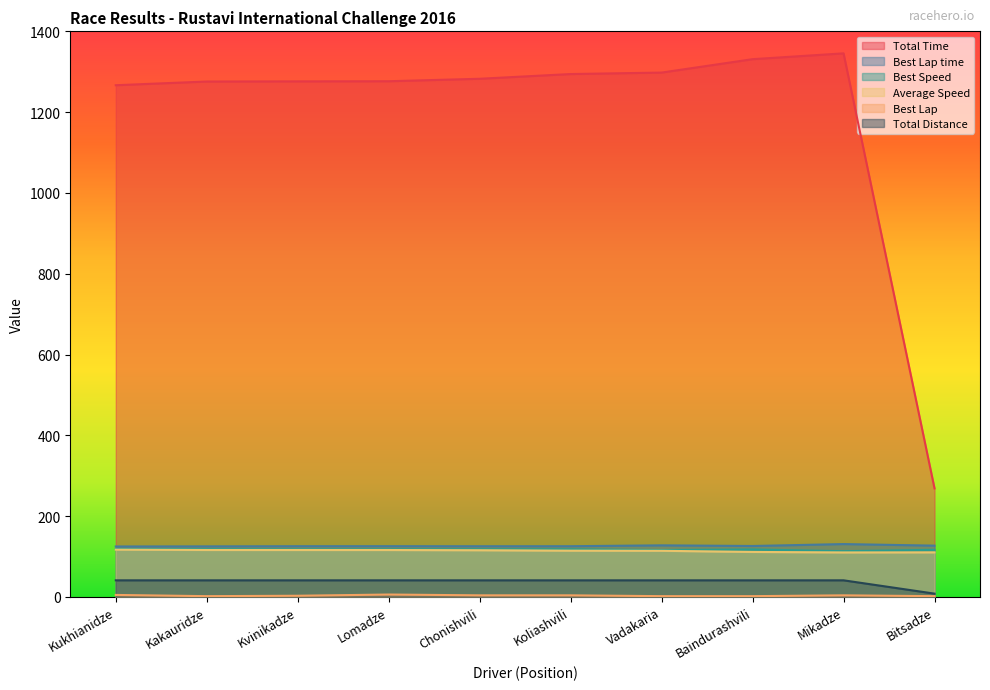

Reading right to left, transcribe all the data shown in this chart.

Total Time: 268.7	1345.5	1331.1	1297.9	1294.3	1282.6	1276.5	1276.2	1275.8	1266.6
Best Lap time: 127.0	130.9	126.2	127.8	125.6	125.5	125.7	125.6	125.2	125.0
Best Speed: 116.7	113.3	117.6	116.1	118.1	118.1	118.0	118.1	118.4	118.7
Average Speed: 110.4	110.2	111.4	114.3	114.6	115.6	116.2	116.2	116.3	117.1
Best Lap: 2.0	4.0	2.0	2.0	4.0	4.0	6.0	3.0	2.0	5.0
Total Distance: 8.2	41.2	41.2	41.2	41.2	41.2	41.2	41.2	41.2	41.2